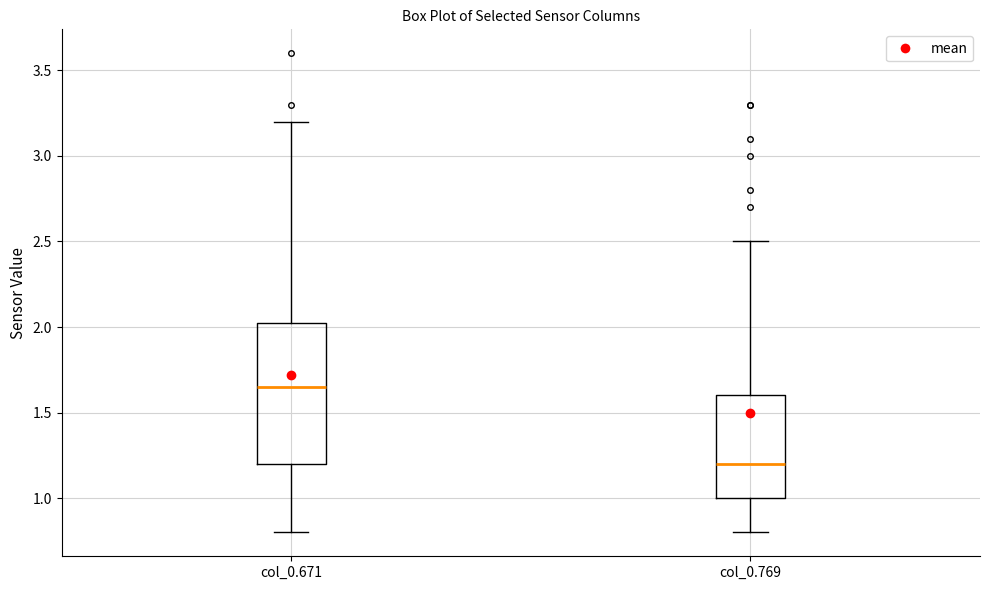

Where does the lower whisker of the box for col_0.671 end on the y-axis? The values are not printed on the chart, so give them approximately, as read against the axis.

0.80